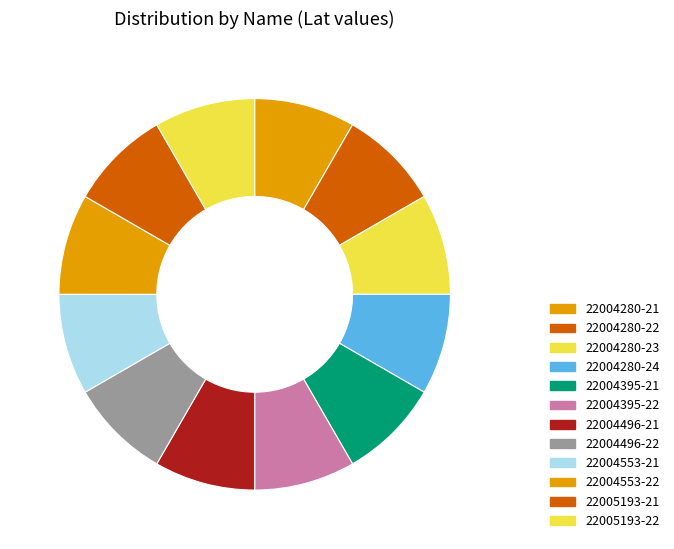

Is it true that 22004496-22 is 1% of the pie?

False